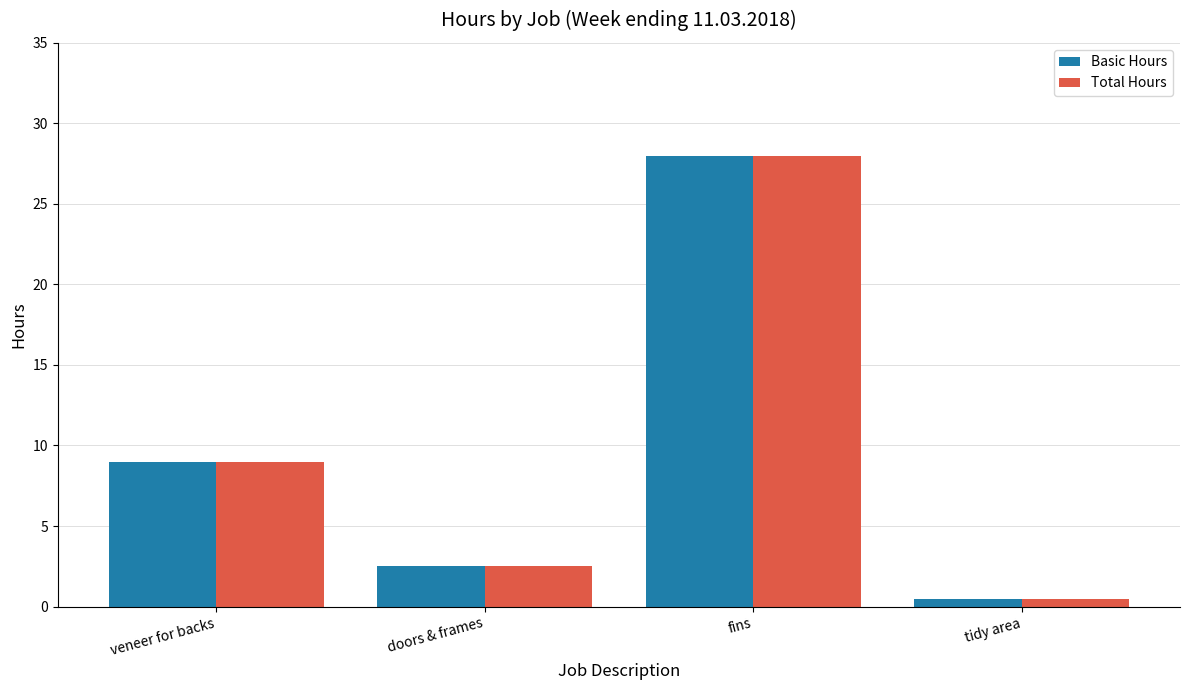

Is the value of Basic Hours at fins greater than the value of Total Hours at doors & frames?

Yes